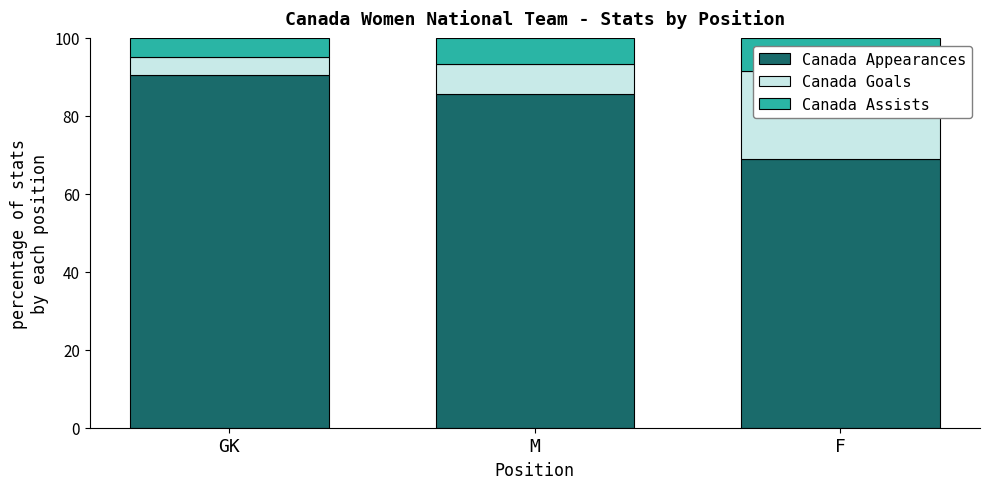

What are all the series names shown in the legend?

Canada Appearances, Canada Goals, Canada Assists